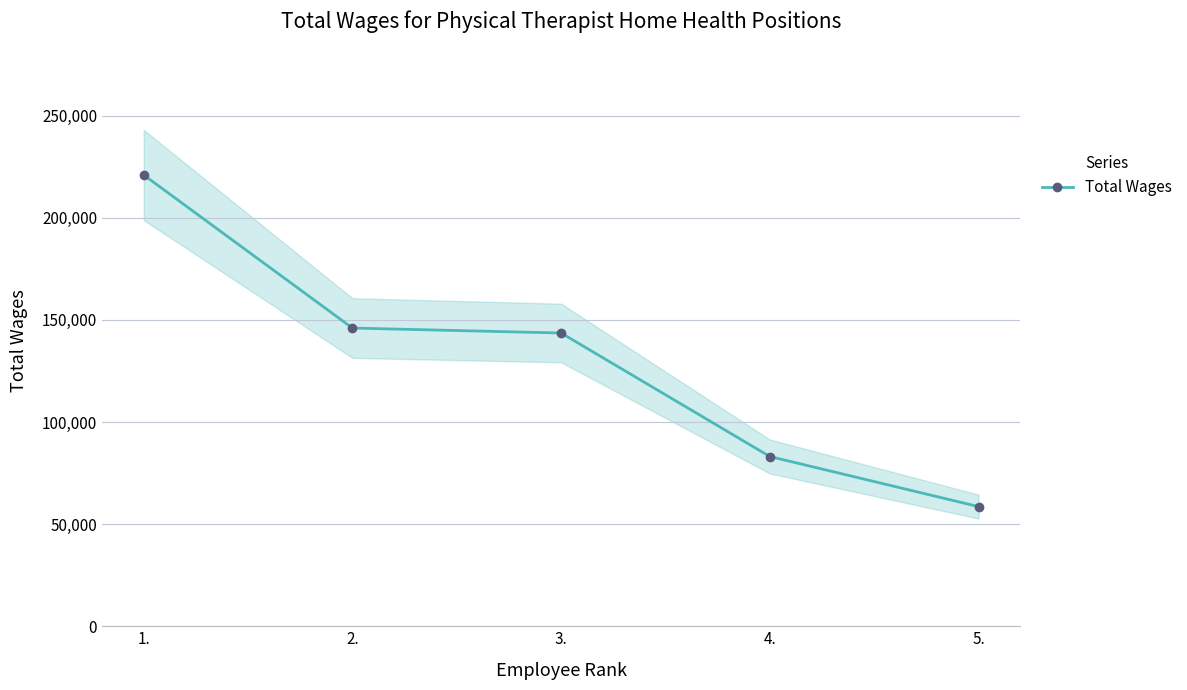

How many data points are less than 143556?

2